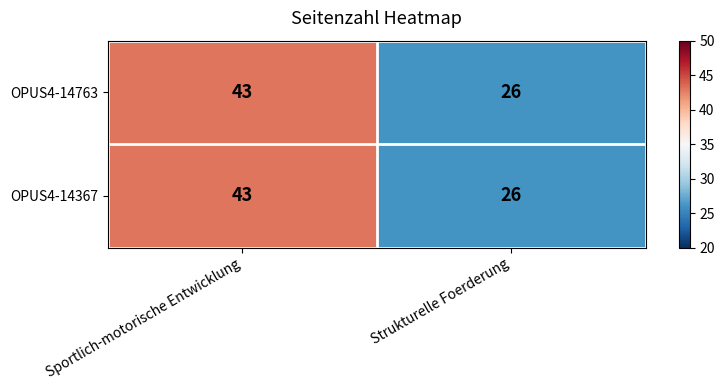

Reading left to right, list all the values displayed in this chart.

OPUS4-14763: 43	26
OPUS4-14367: 43	26